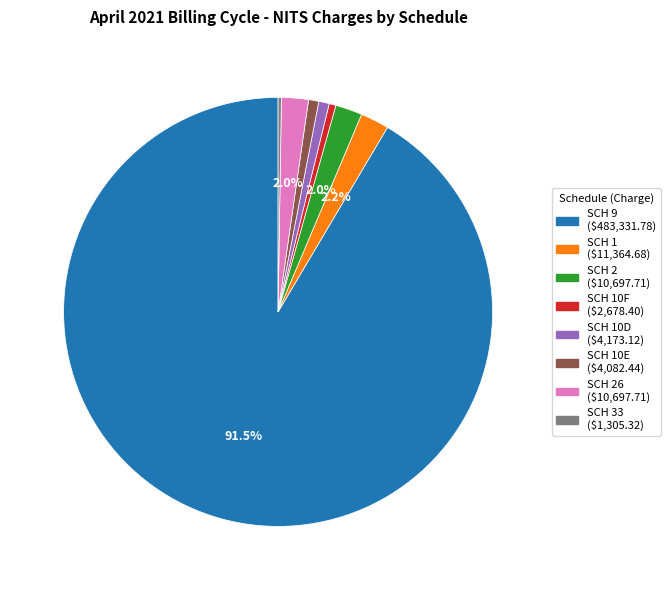

Is there any slice that represents more than half of the pie?

Yes